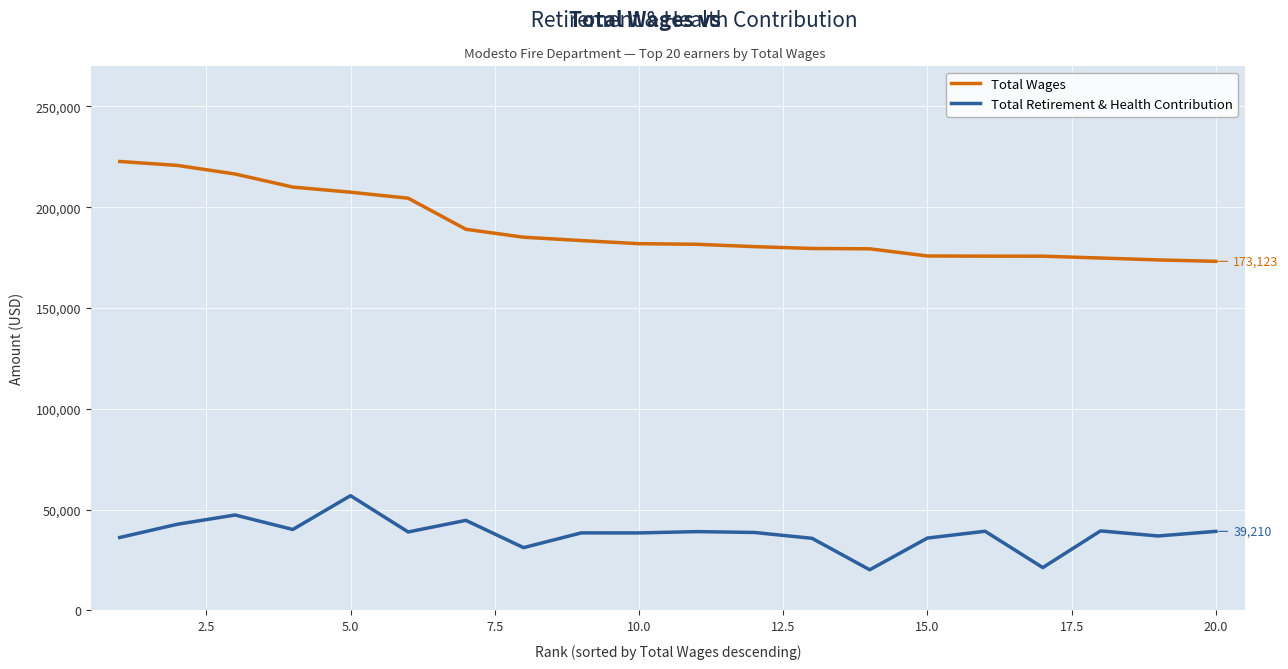

True or false: Total Wages and Total Retirement & Health Contribution cross at least once.

False